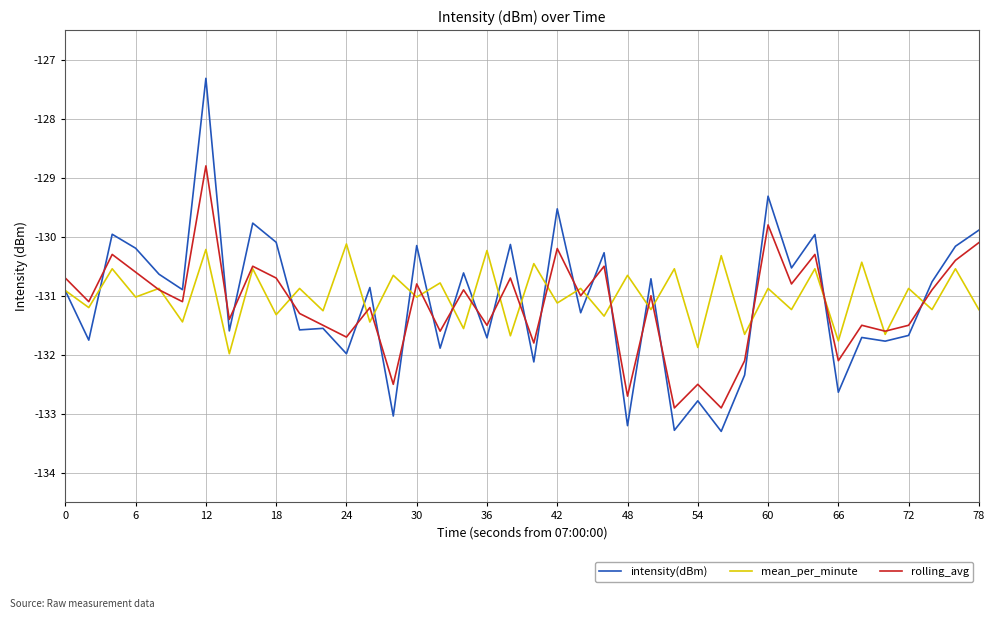

What is the maximum value for mean_per_minute?

-130.1